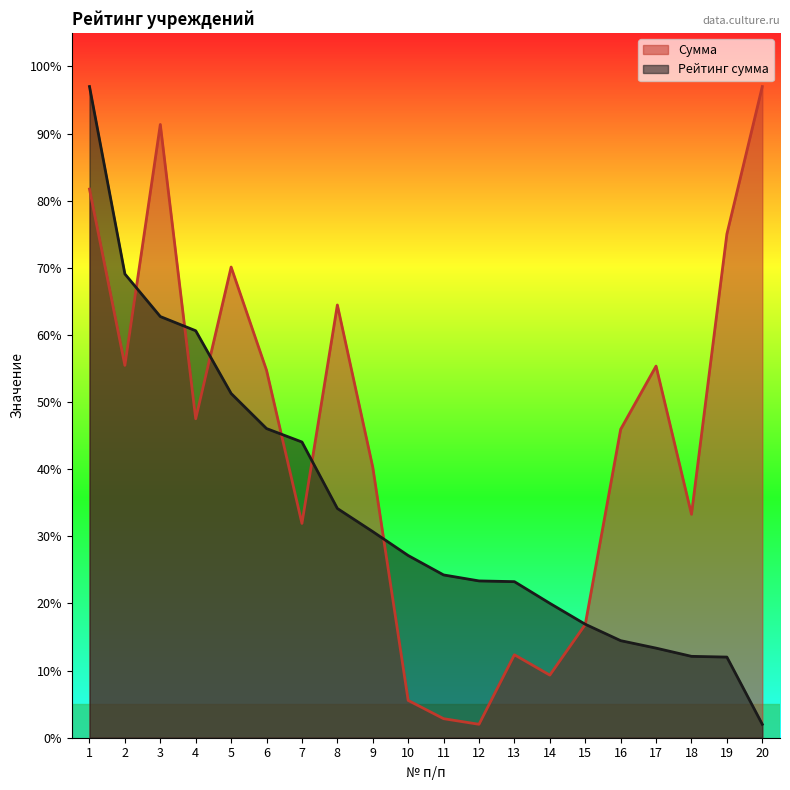

Is the value of Сумма at 16 greater than the value of Рейтинг сумма at 6?

No